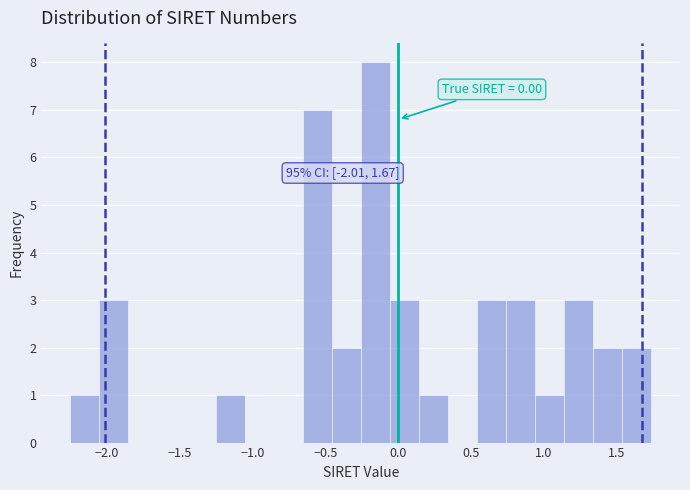

Around what value on the x-axis is the tallest bar? Give the approximate position of its centre, as read against the axis.

-0.15